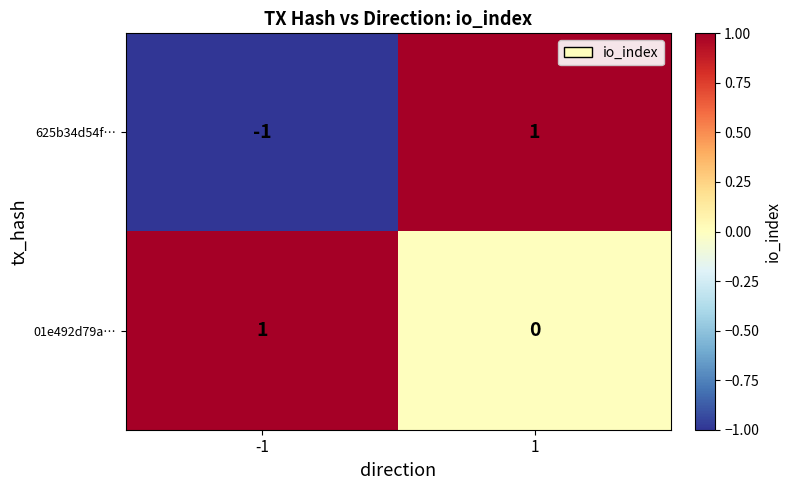

Which series has the largest total across all categories?

01e492d79a…